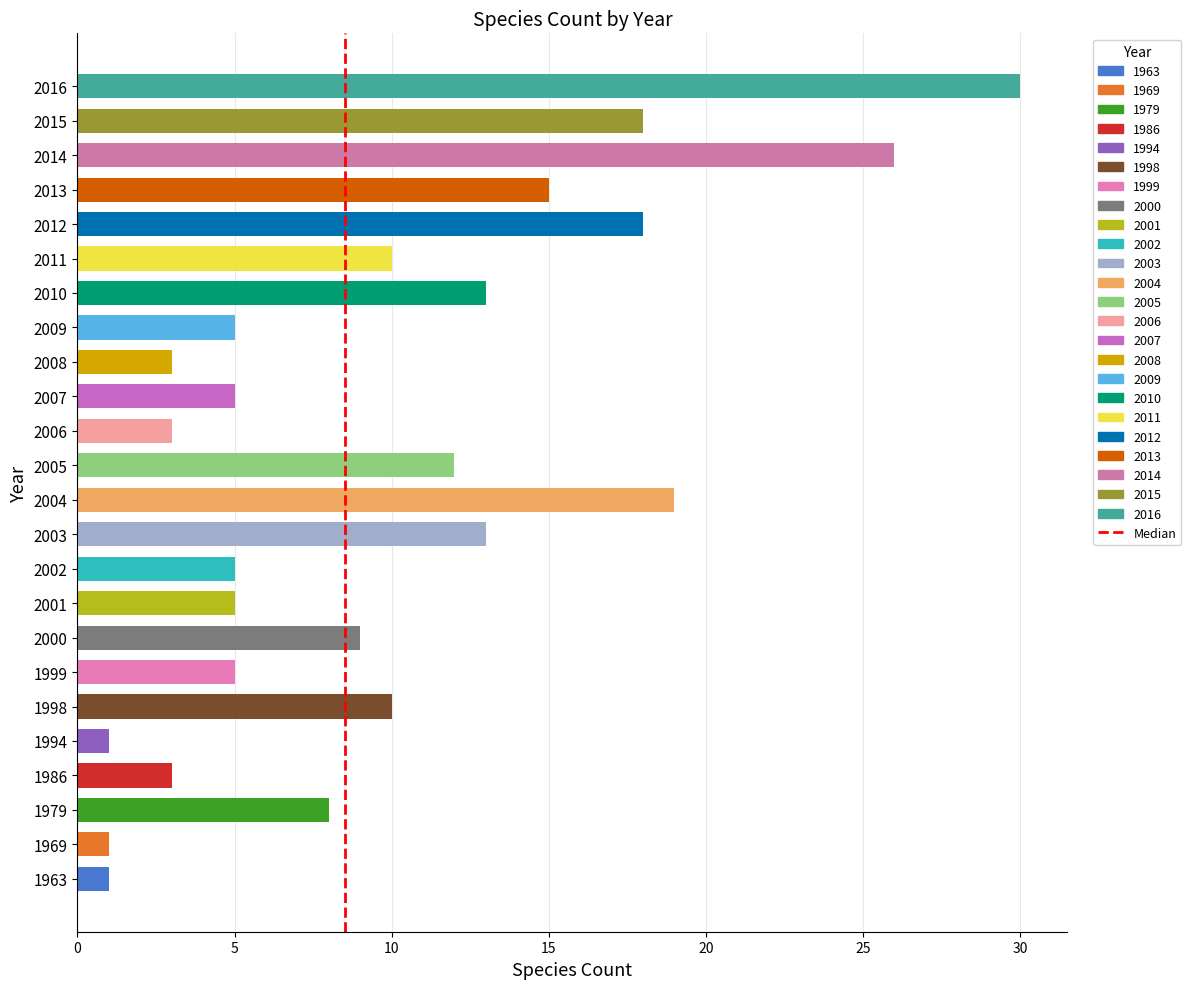

The chart shows a value of 5 at 1999. True or false?

True